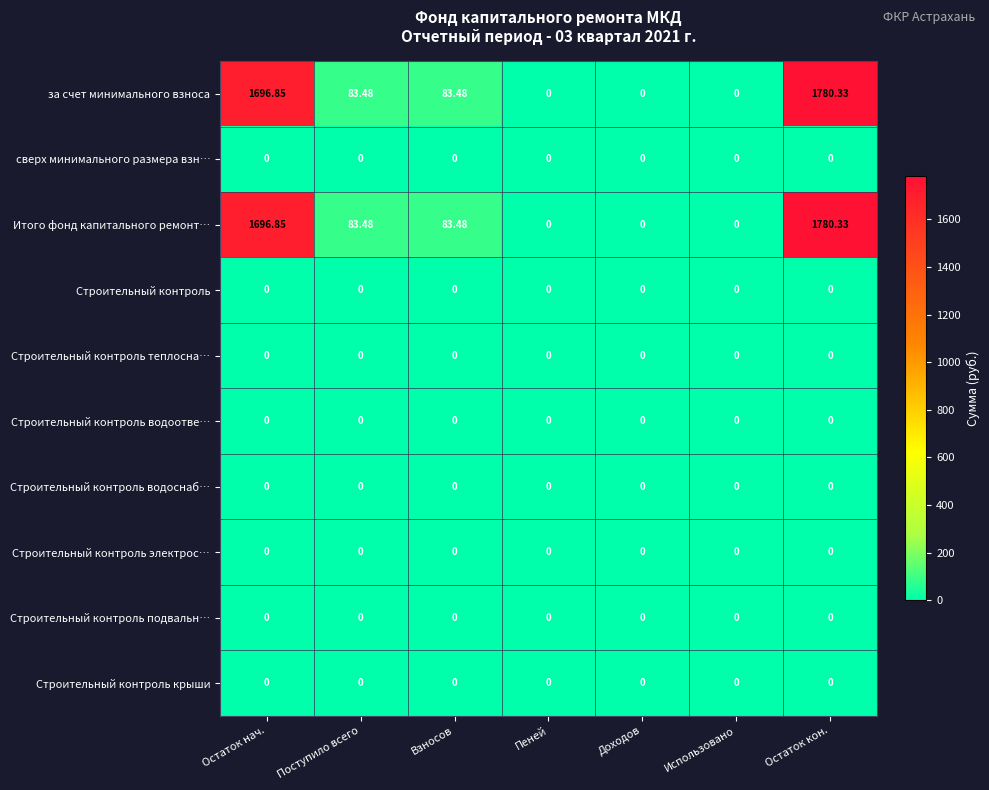

At which category is the sum across all series the highest?

Остаток кон.